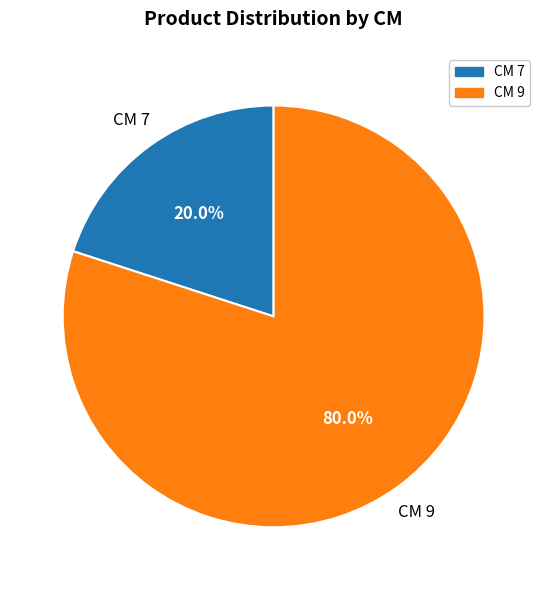

Is there any slice that represents more than half of the pie?

Yes